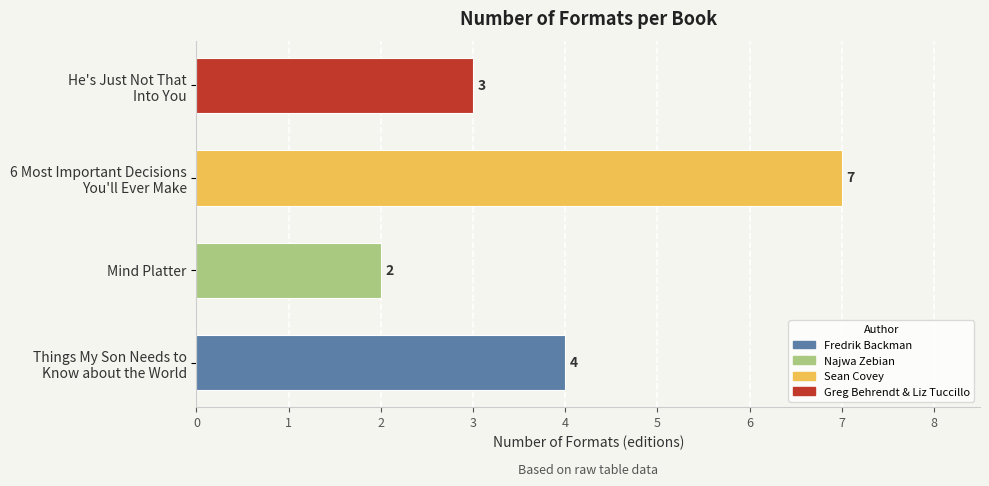

At which category does the chart reach its peak across all series?

6 Most Important Decisions
You'll Ever Make